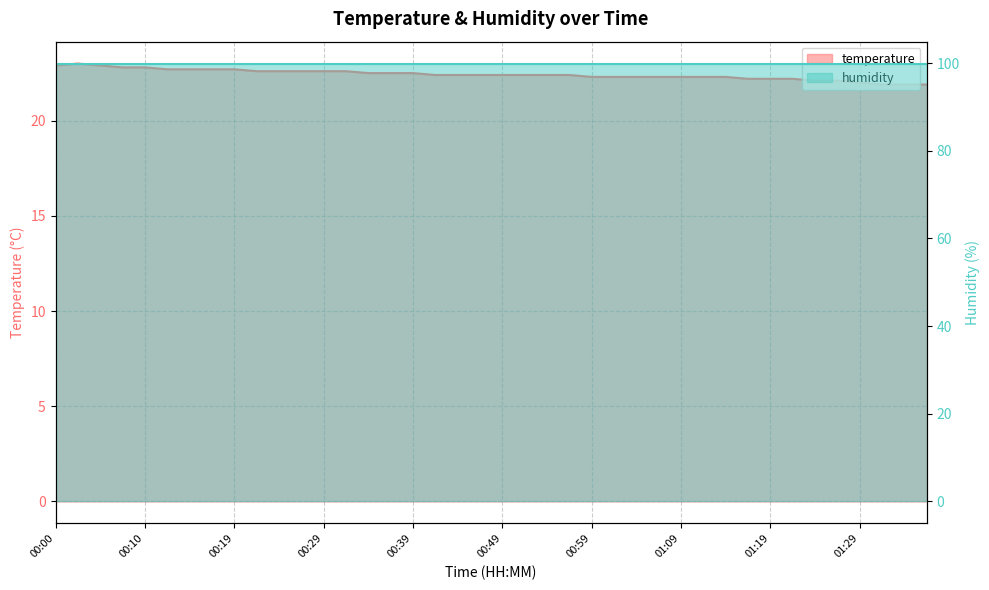

Reading left to right, list all the values displayed in this chart.

00:00=22.9	00:02=23.0	00:05=22.9	00:07=22.8	00:10=22.8	00:12=22.7	00:15=22.7	00:17=22.7	00:19=22.7	00:22=22.6	00:24=22.6	00:27=22.6	00:29=22.6	00:32=22.6	00:34=22.5	00:37=22.5	00:39=22.5	00:42=22.4	00:44=22.4	00:46=22.4	00:49=22.4	00:51=22.4	00:54=22.4	00:56=22.4	00:59=22.3	01:01=22.3	01:04=22.3	01:06=22.3	01:09=22.3	01:12=22.3	01:14=22.3	01:17=22.2	01:19=22.2	01:22=22.2	01:24=22.1	01:27=22.1	01:29=22.0	01:32=21.9	01:35=21.9	01:37=21.9